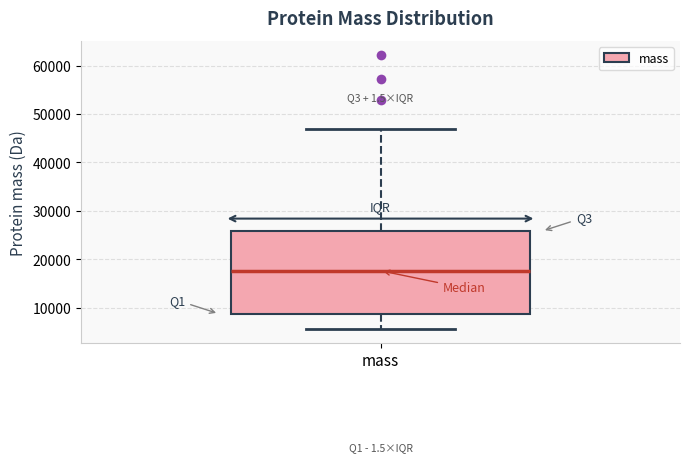

Transcribe this box plot: give where the median line is, the range the box spans, and where the two whiskers end, as read against the y-axis. The values are not printed on the chart, so give them approximately, as read against the axis.

median 18000, box 9000 to 26000, whiskers 6000 to 47000